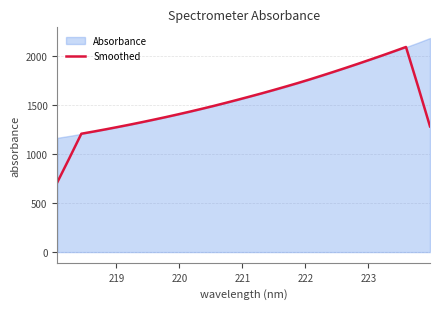

How many categories are shown in the chart?

32